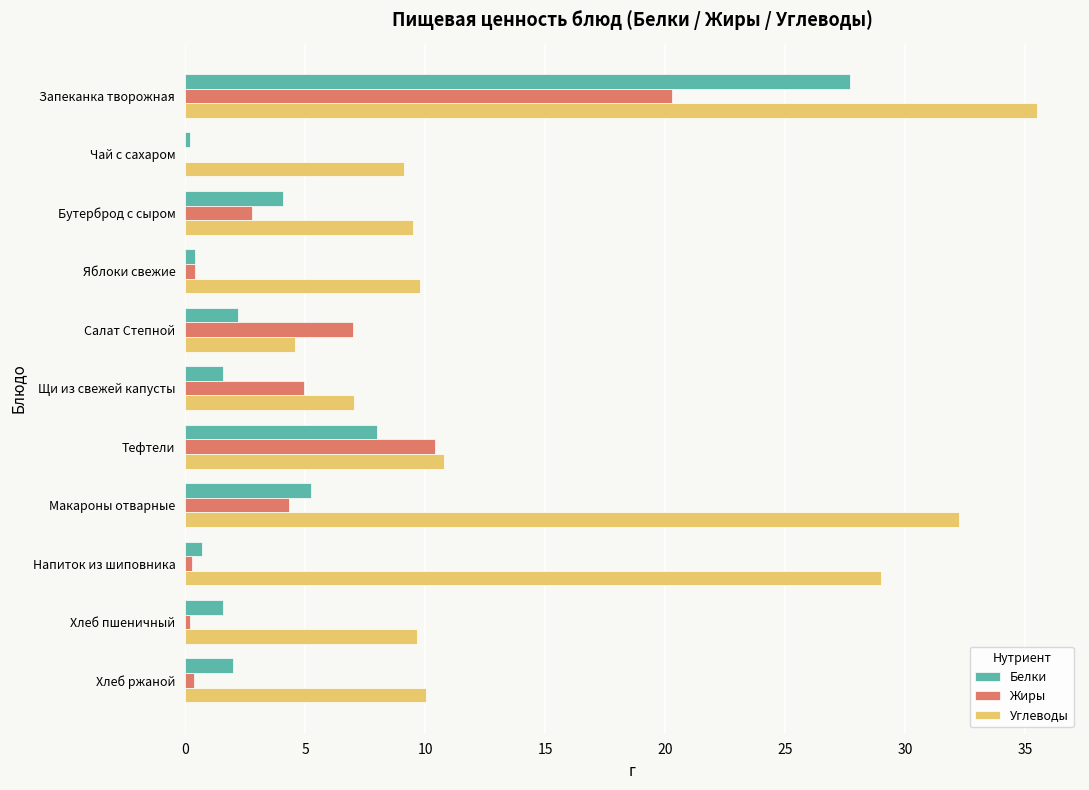

The Белки series shows 5.2 at Макароны отварные. True or false?

True